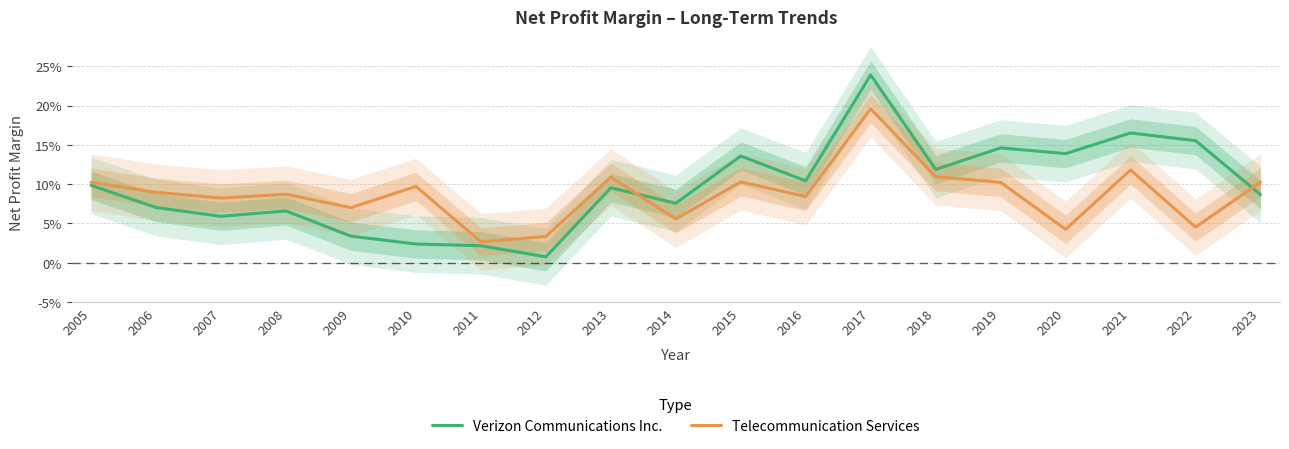

In Verizon Communications Inc., how many points are higher than both neighbors (excluding endpoints)?

6